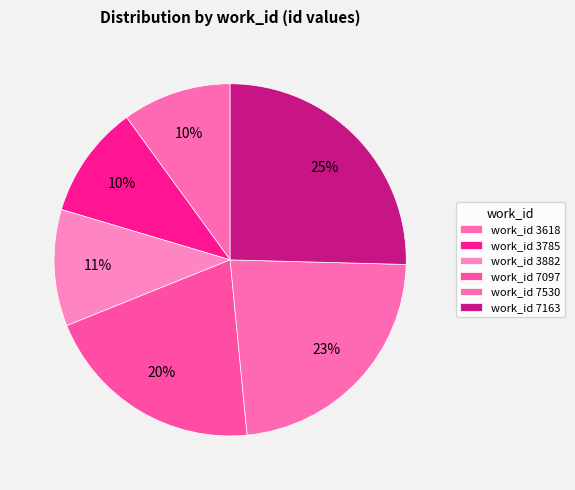

Which category has the biggest portion of the pie?

7163